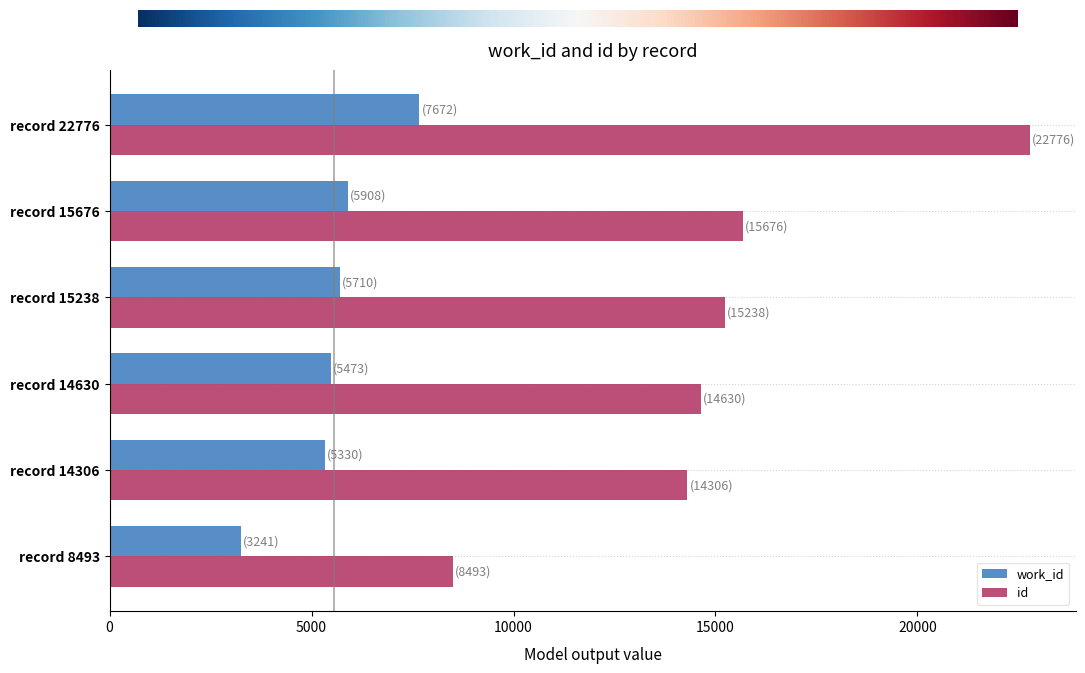

Which category has the lowest value across all series?

record 8493